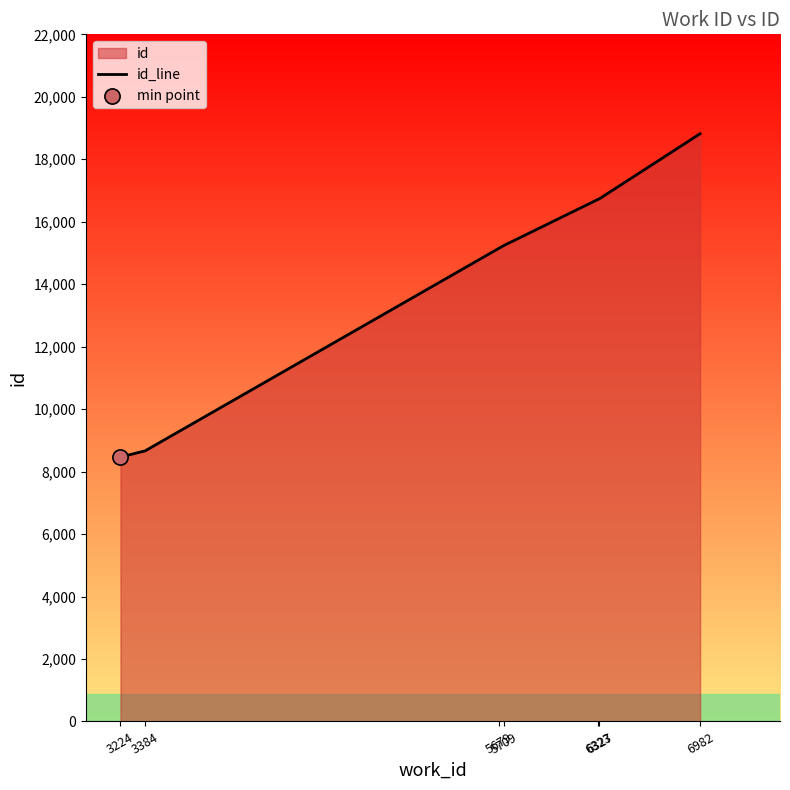

What is the change in value from 5679 to 6323?

+1569